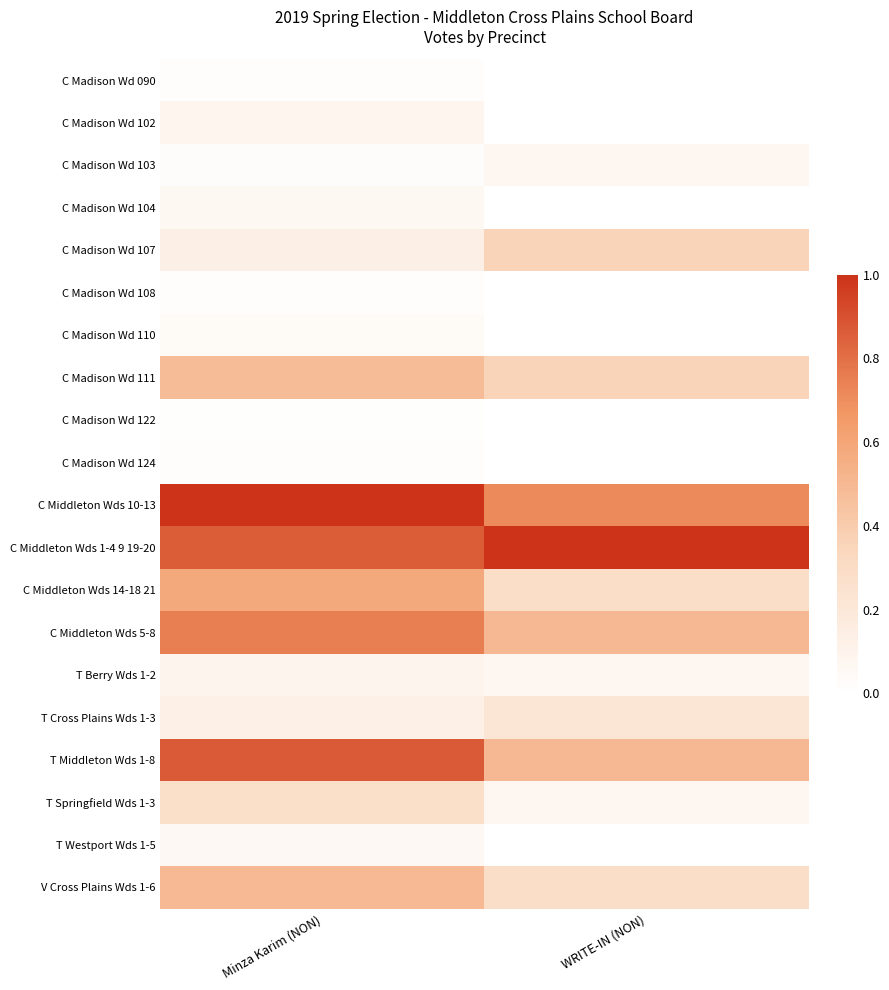

Which has a higher value, Minza Karim (NON) or WRITE-IN (NON)?

Minza Karim (NON)